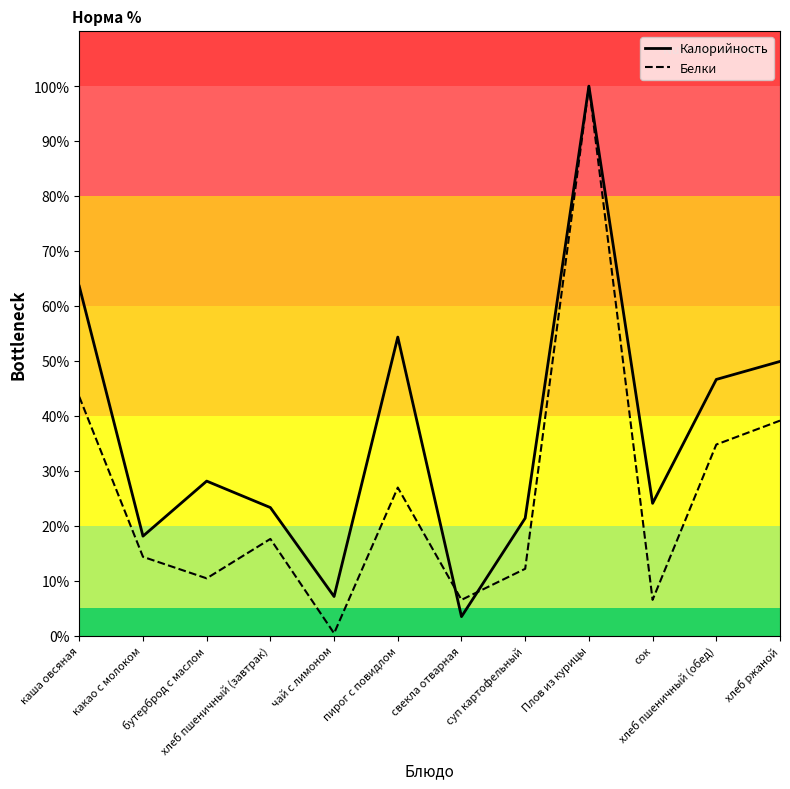

Which series changed the most between какао с молоком and хлеб пшеничный (обед)?

Калорийность